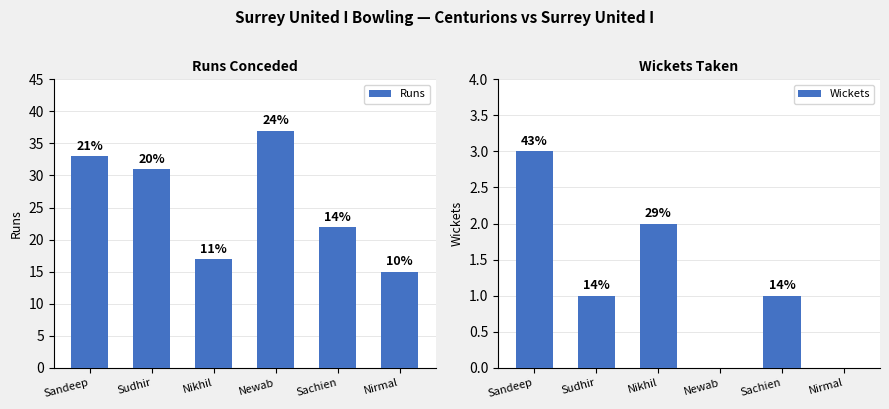

Rank the series by their maximum value, from lowest to highest.

Wickets, Runs